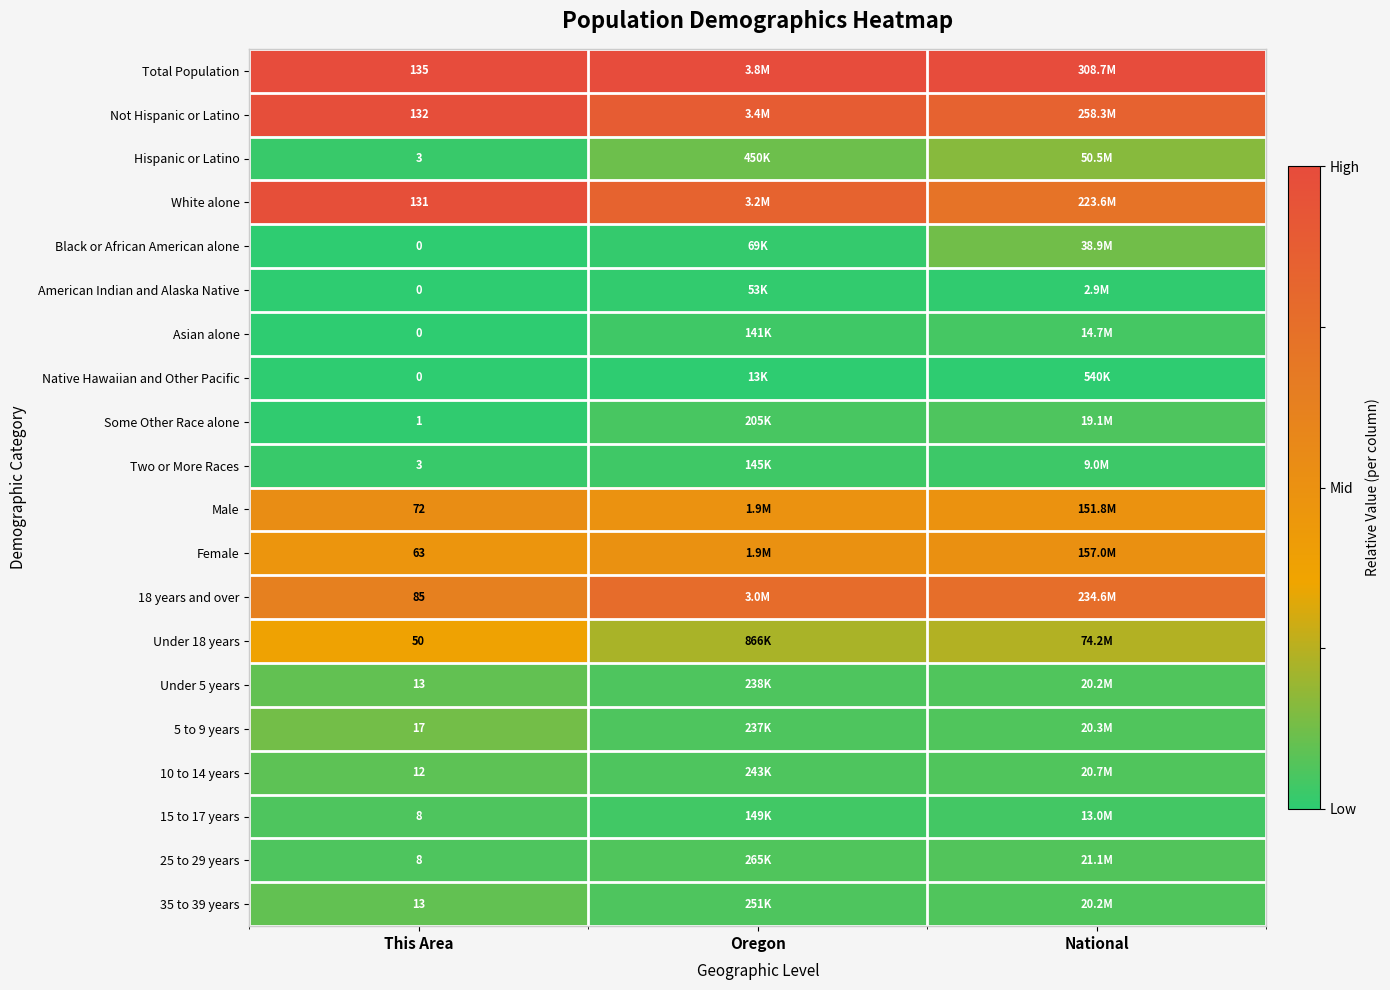

Is the value of Hispanic or Latino at This Area greater than the value of Female at This Area?

No